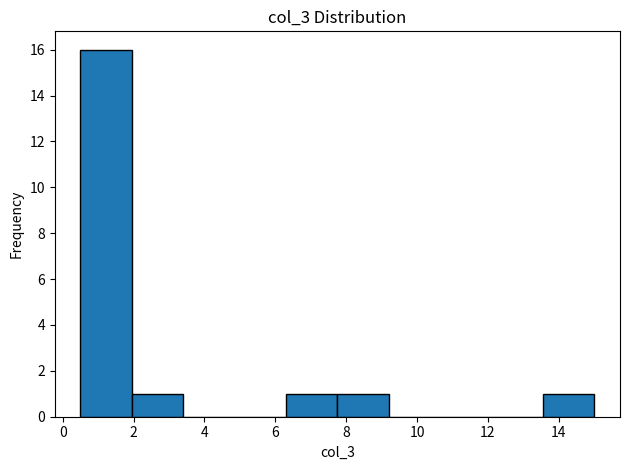

Over which range of the x-axis is the bar tallest?

0.50 to 1.95